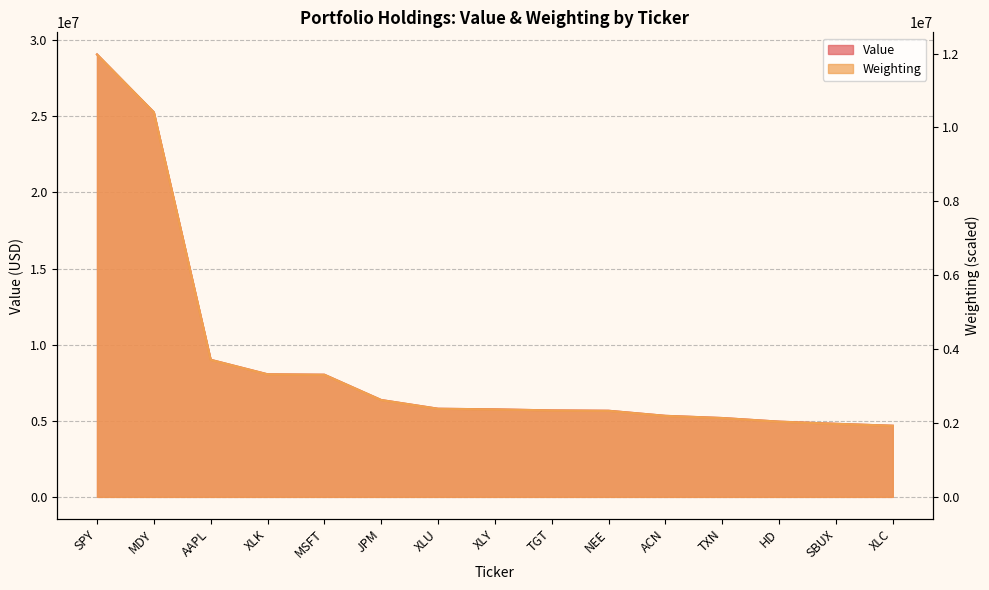

What is the difference between the highest and lowest values at MSFT?

4719000